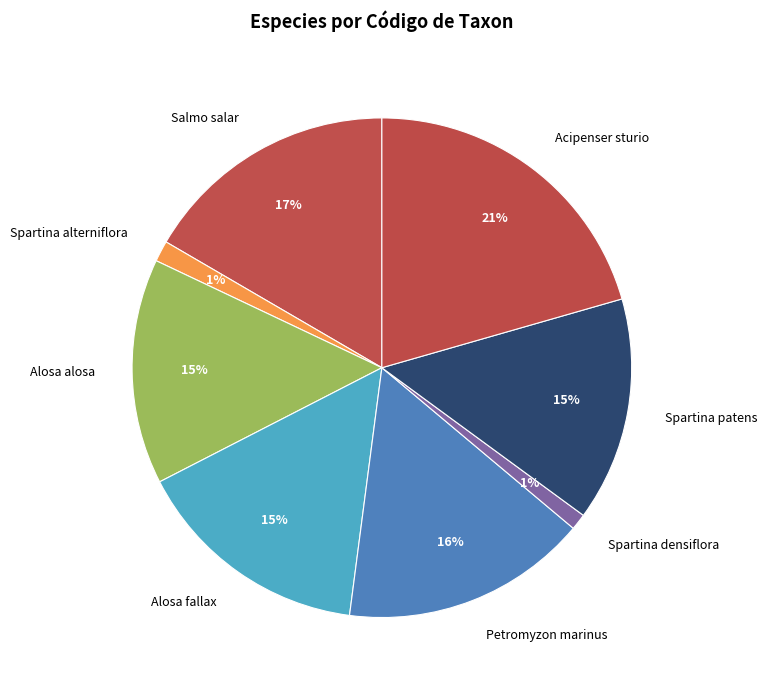

Does Spartina alterniflora account for over 50% of the chart?

No